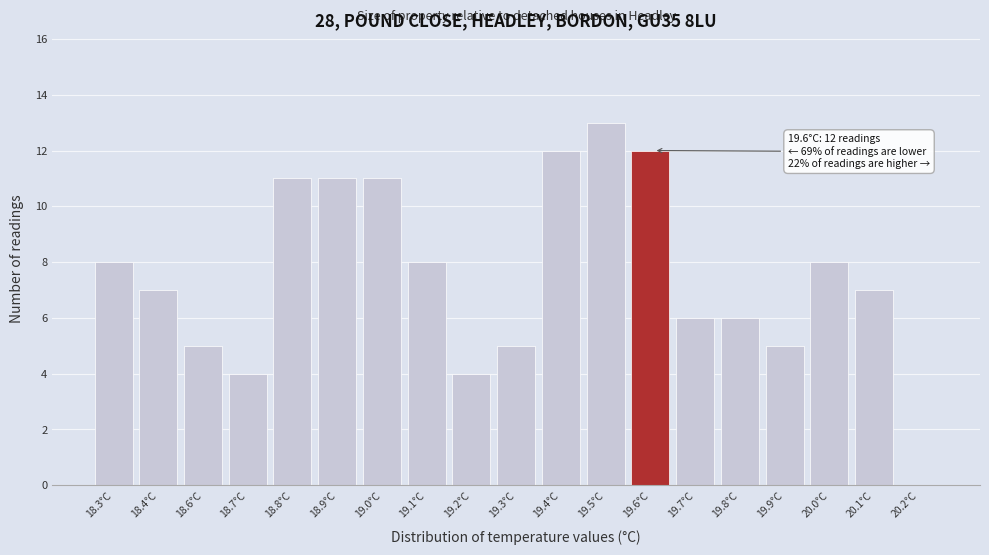

Reading left to right, what are all the values shown in this chart?

18.3°C=8	18.4°C=7	18.6°C=5	18.7°C=4	18.8°C=11	18.9°C=11	19.0°C=11	19.1°C=8	19.2°C=4	19.3°C=5	19.4°C=12	19.5°C=13	19.6°C=12	19.7°C=6	19.8°C=6	19.9°C=5	20.0°C=8	20.1°C=7	20.2°C=0